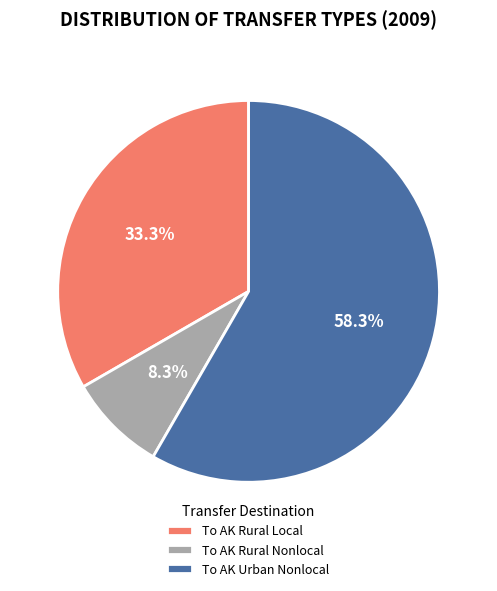

Rank the categories by value from highest to lowest.

To AK Urban Nonlocal, To AK Rural Local, To AK Rural Nonlocal